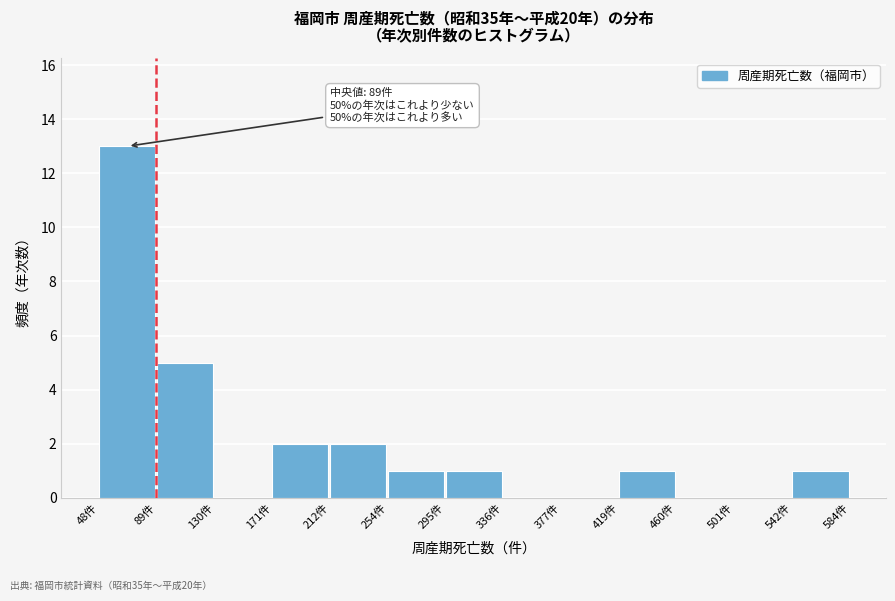

Which range on the x-axis has the tallest bar?

50 to 90